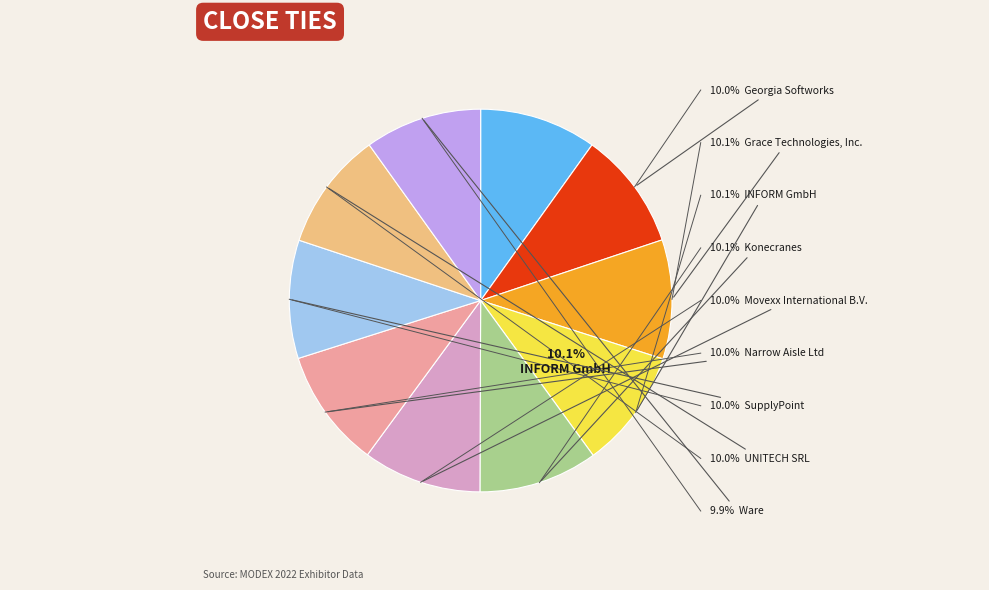

Does any single category account for the majority?

No